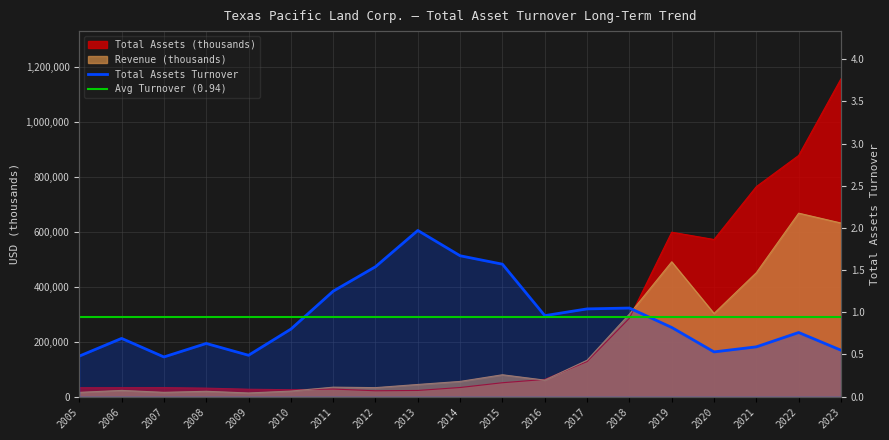

How many data points does each series have?

19